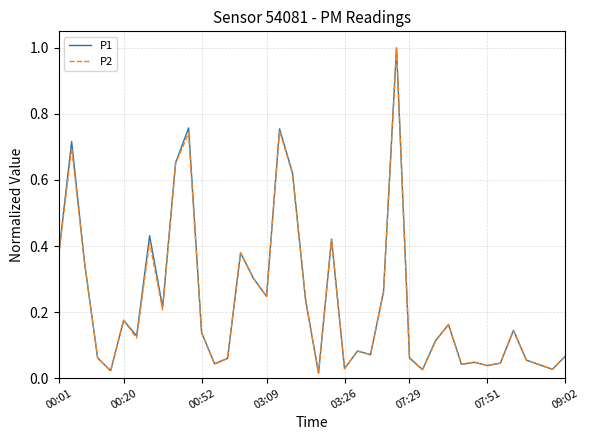

What is the maximum value for P2?

1.0